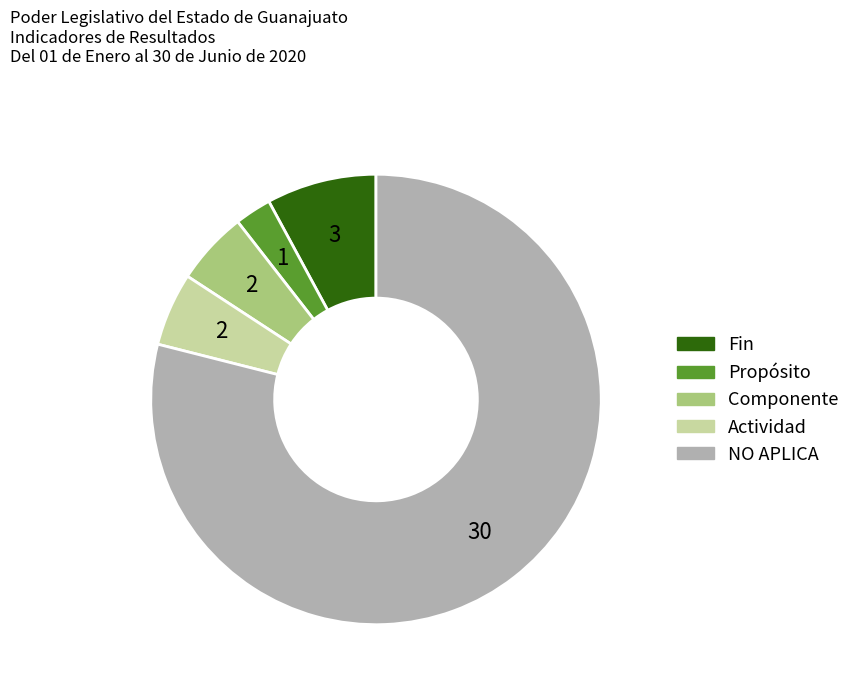

Is it true that Componente is 19% of the pie?

False